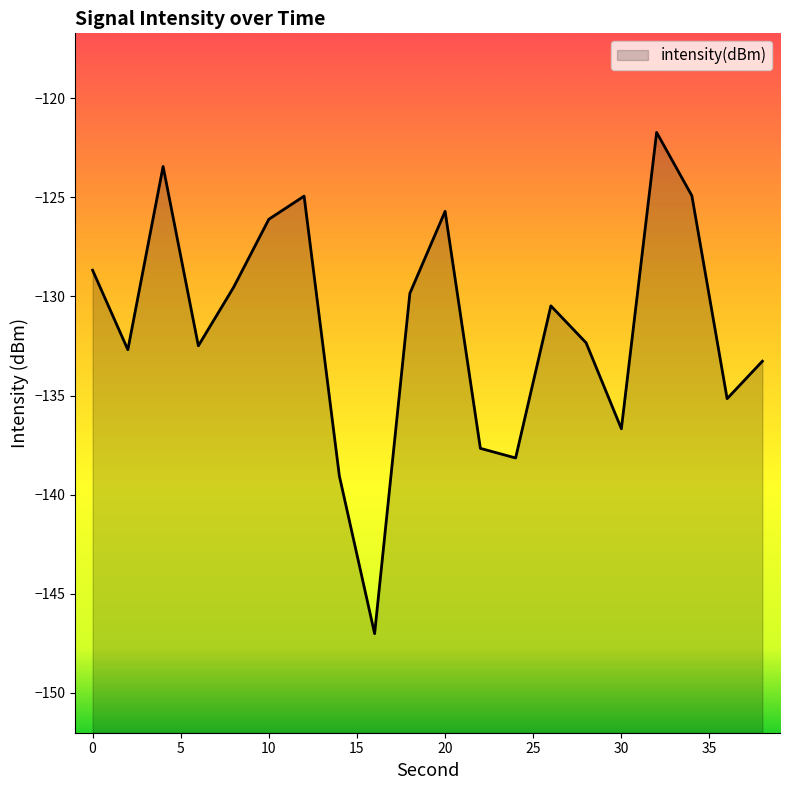

Which category has the highest value across all series?

32